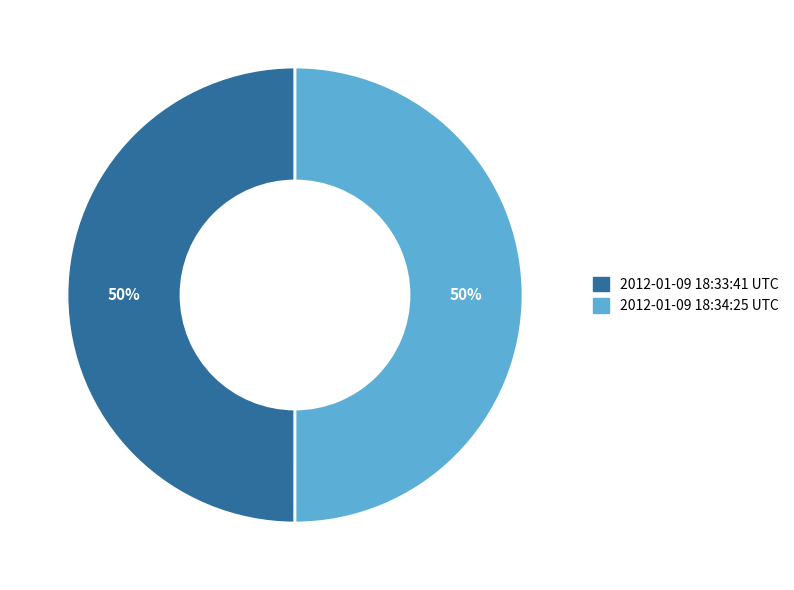

How many segments does this pie chart have?

2